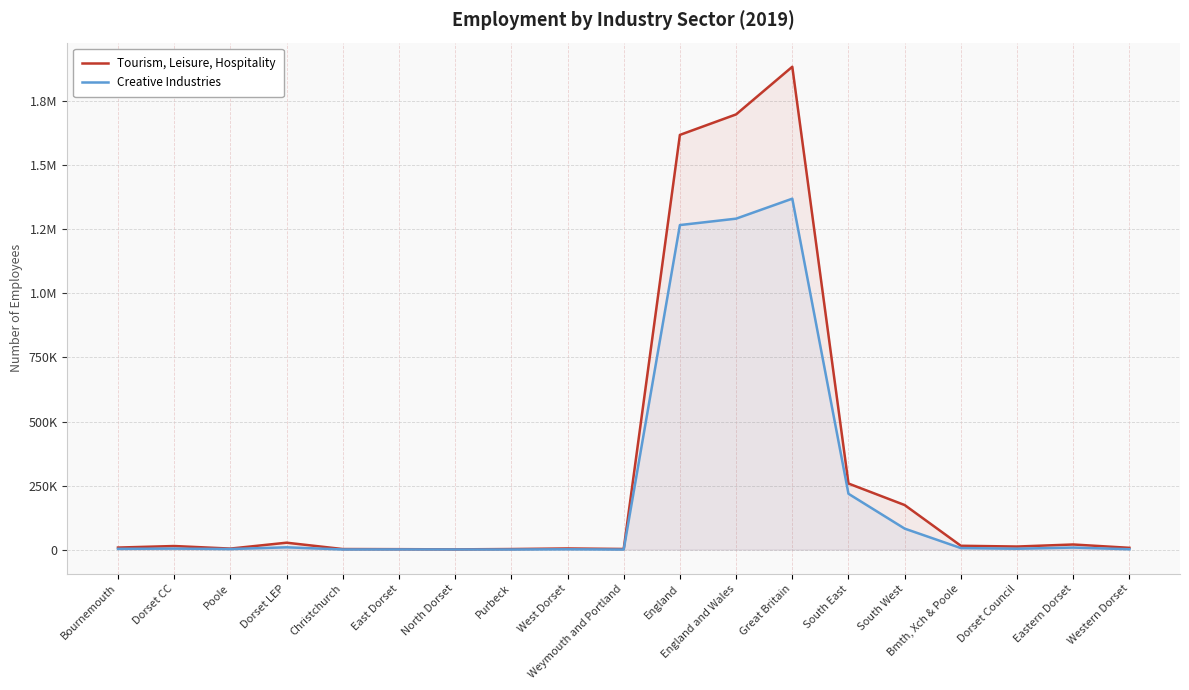

Which has a higher value, South East or Bmth, Xch & Poole?

South East